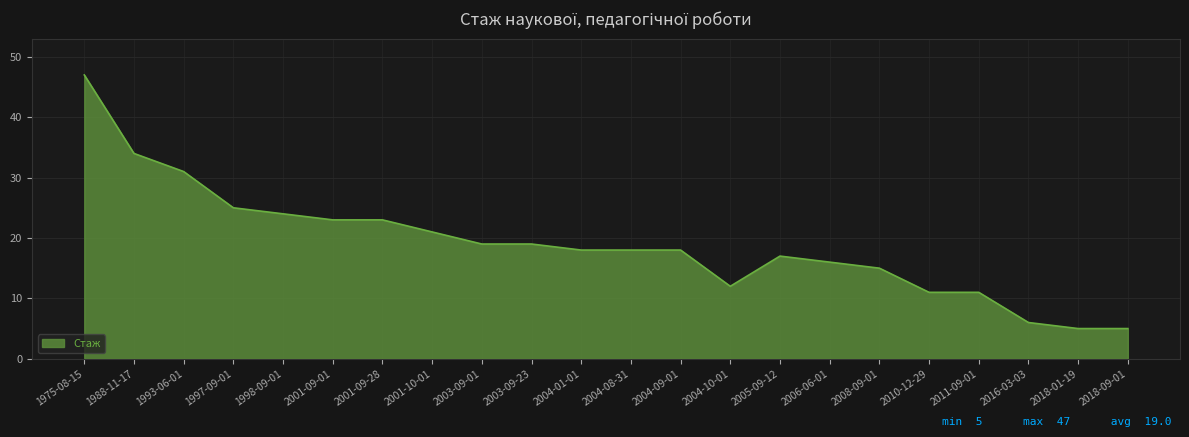

What is the sum of all values?

418